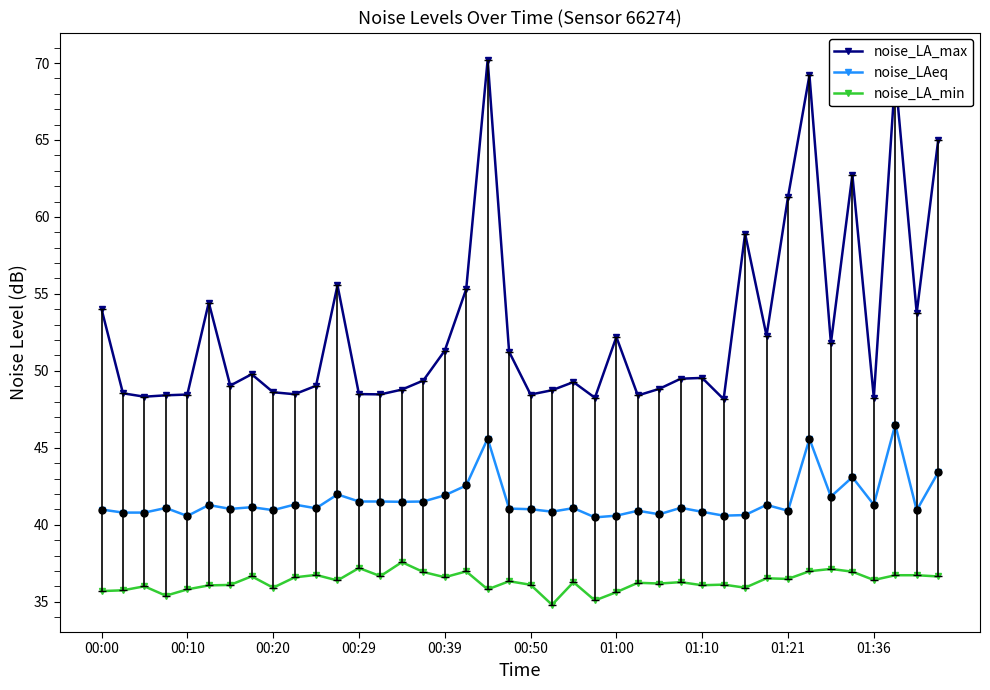

True or false: noise_LA_min and noise_LAeq cross at least once.

False